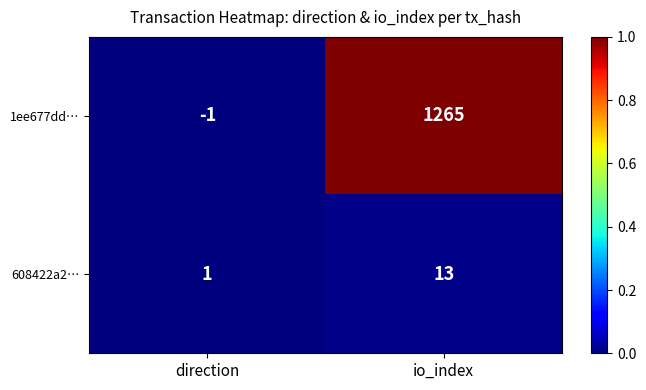

Count the number of data series in this chart.

2